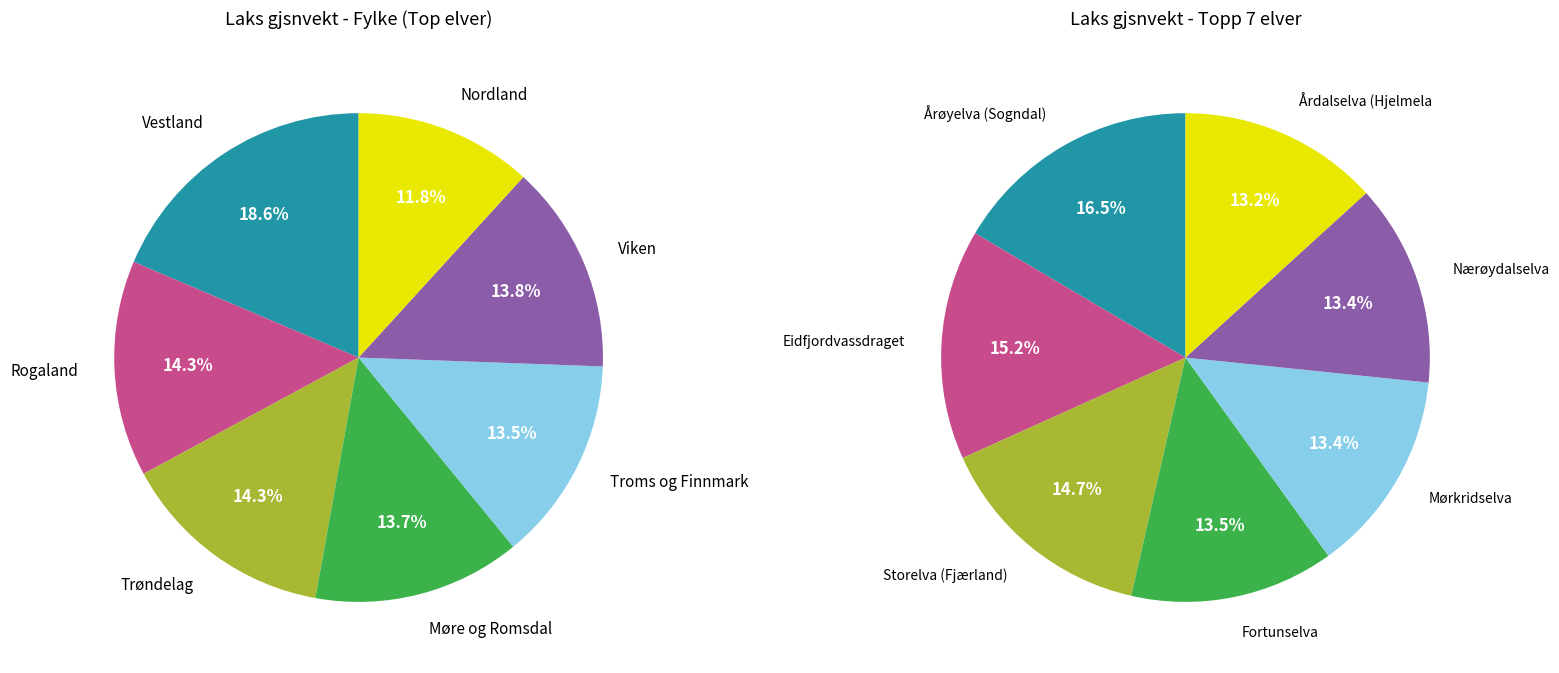

Combined, what portion of the pie is Trøndelag and Troms og Finnmark?

27.8%